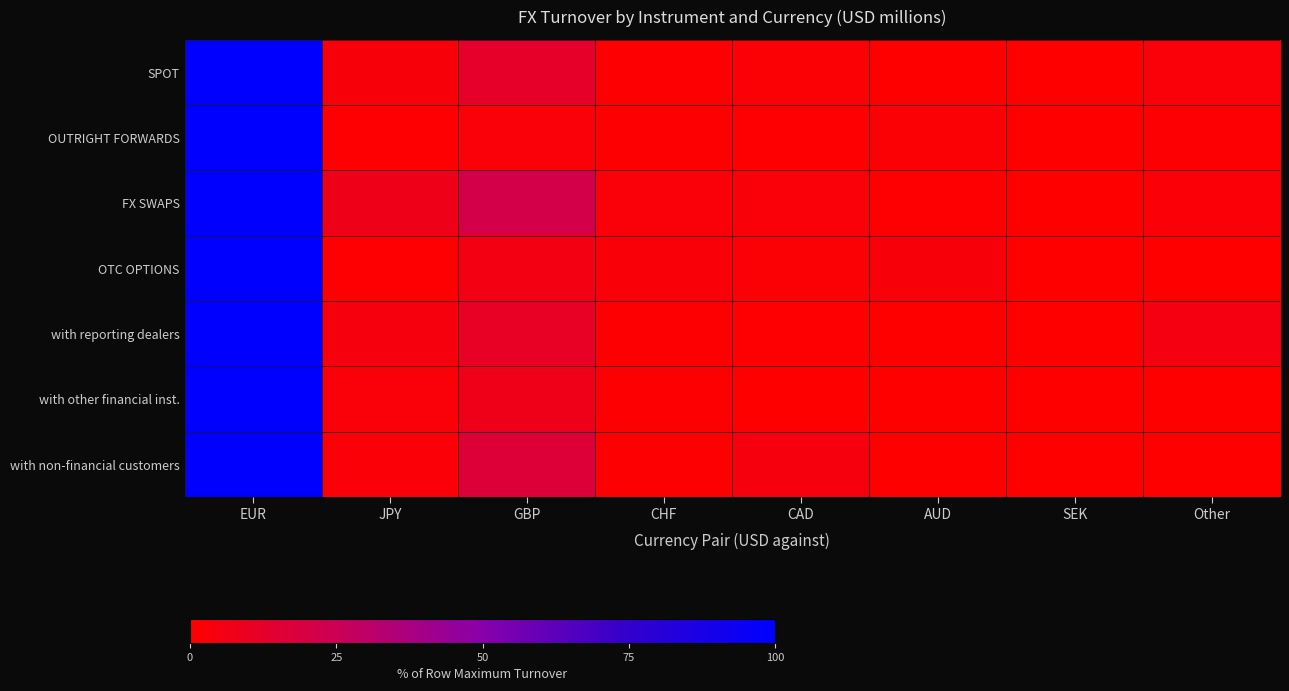

What is the total value across all series at GBP?

77.5